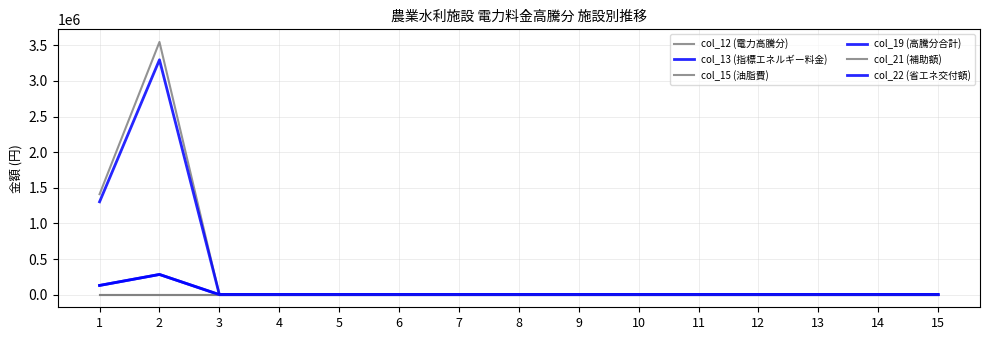

True or false: col_12 (電力高騰分) has more than 1 interior local peaks.

False